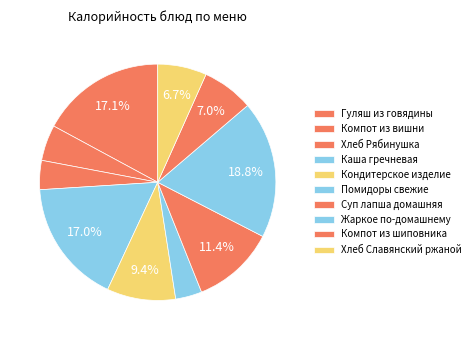

How much of the chart is everything except Каша гречневая?

83.0%